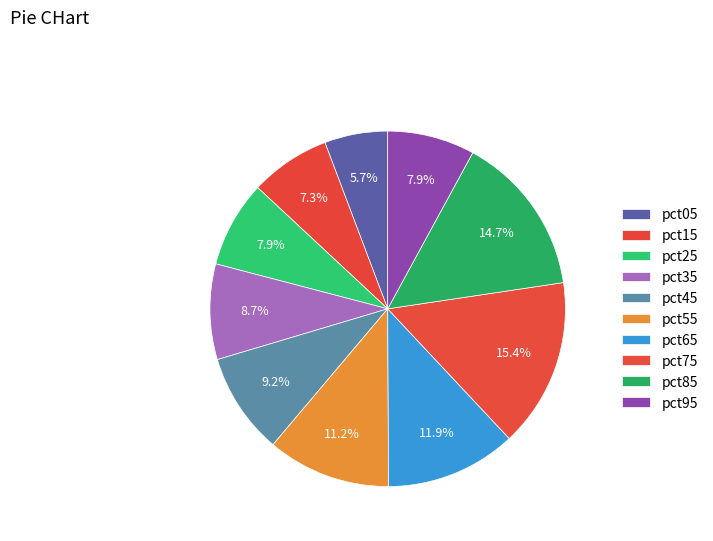

How many slices are in this pie chart?

10